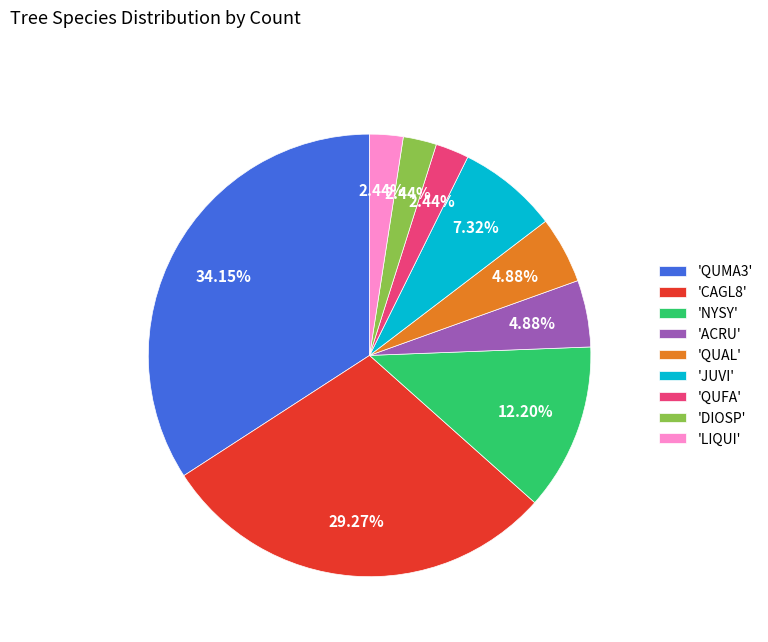

Is 'QUFA' the majority of the pie?

No